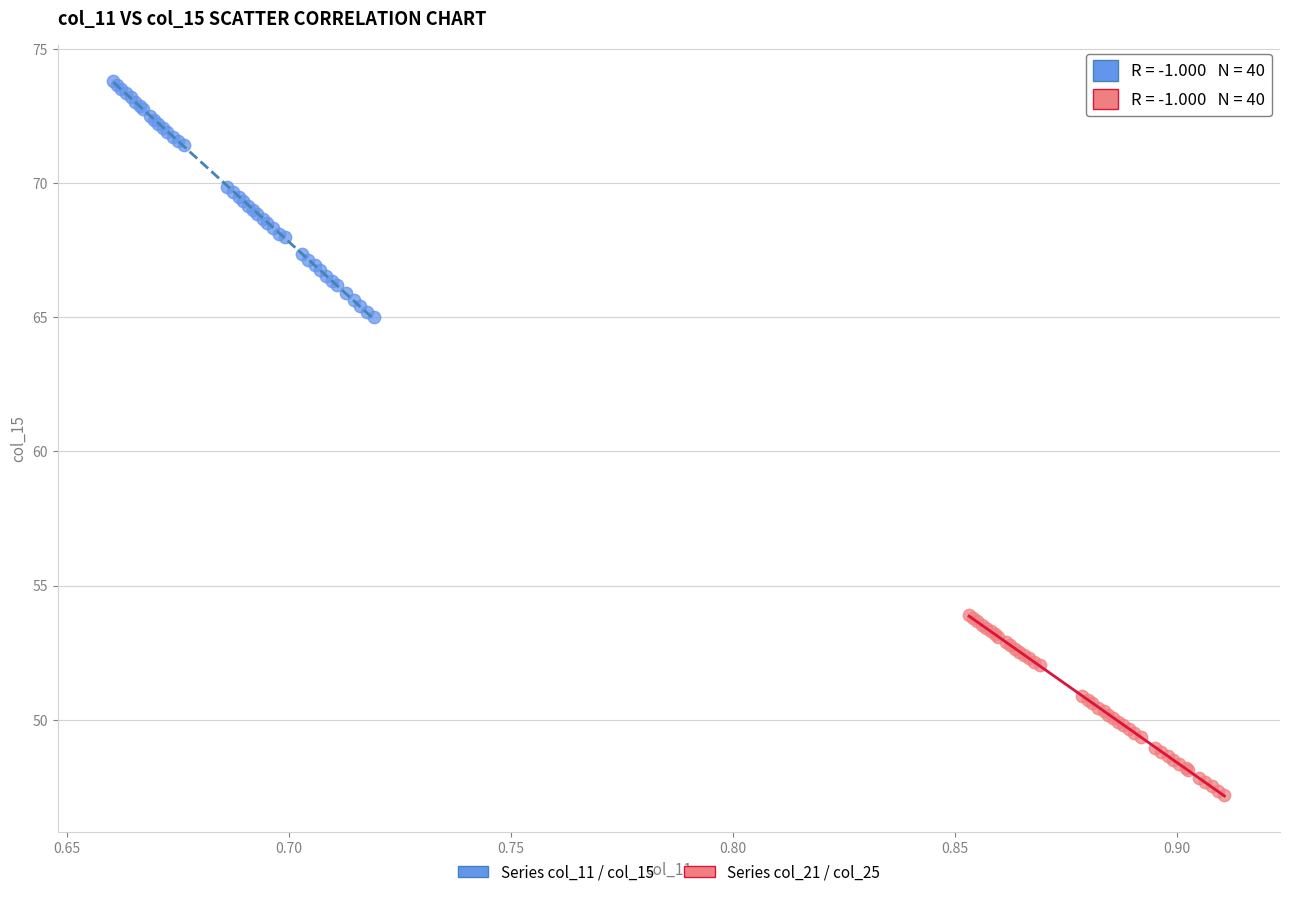

What are all the series names shown in the legend?

Series col_11 / col_15, Series col_21 / col_25